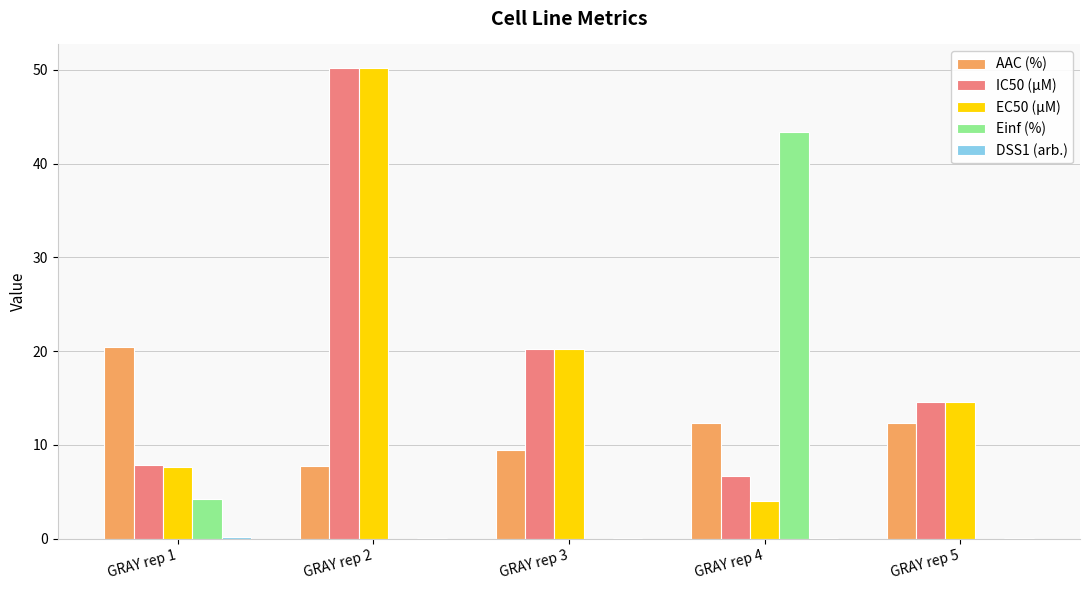

Does the chart contain stacked bars?

No